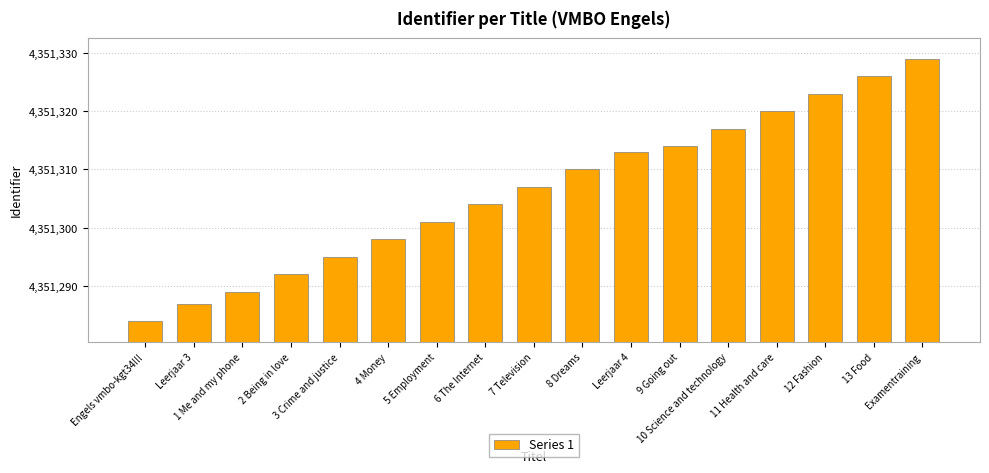

Reading left to right, list all the values displayed in this chart.

4351284	4351287	4351289	4351292	4351295	4351298	4351301	4351304	4351307	4351310	4351313	4351314	4351317	4351320	4351323	4351326	4351329